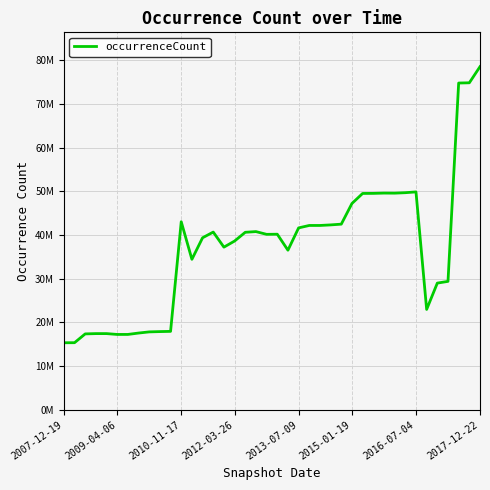

Where is the data nearest to the value 46958103?

2015-01-19